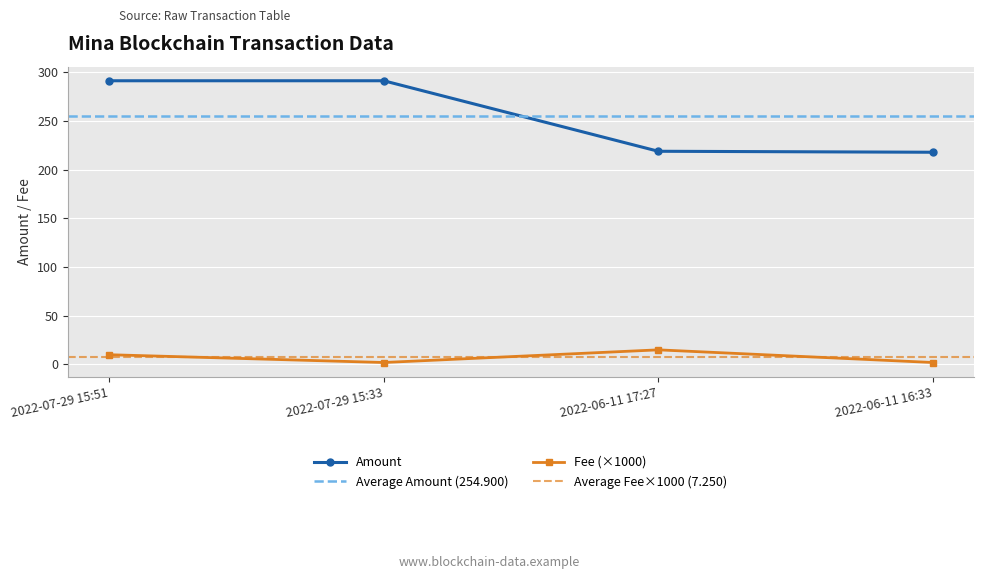

What position from the left is 2022-06-11 17:27?

3